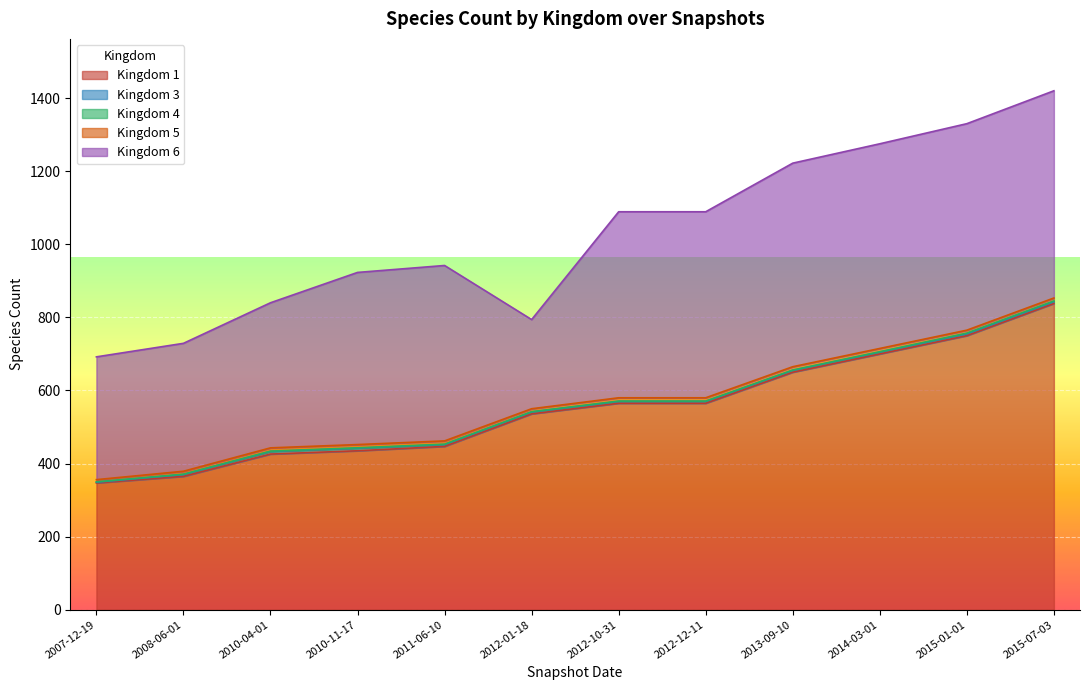

Reading left to right, what are all the values shown in this chart?

1: 347	365	426	435	447	536	565	565	650	700	750	838
3: 2	5	7	7	5	5	5	5	5	5	5	5
4: 1	1	1	1	1	1	1	1	1	1	2	2
5: 6	8	9	9	9	8	9	9	9	9	8	8
6: 336	350	397	471	480	244	509	509	557	560	565	567